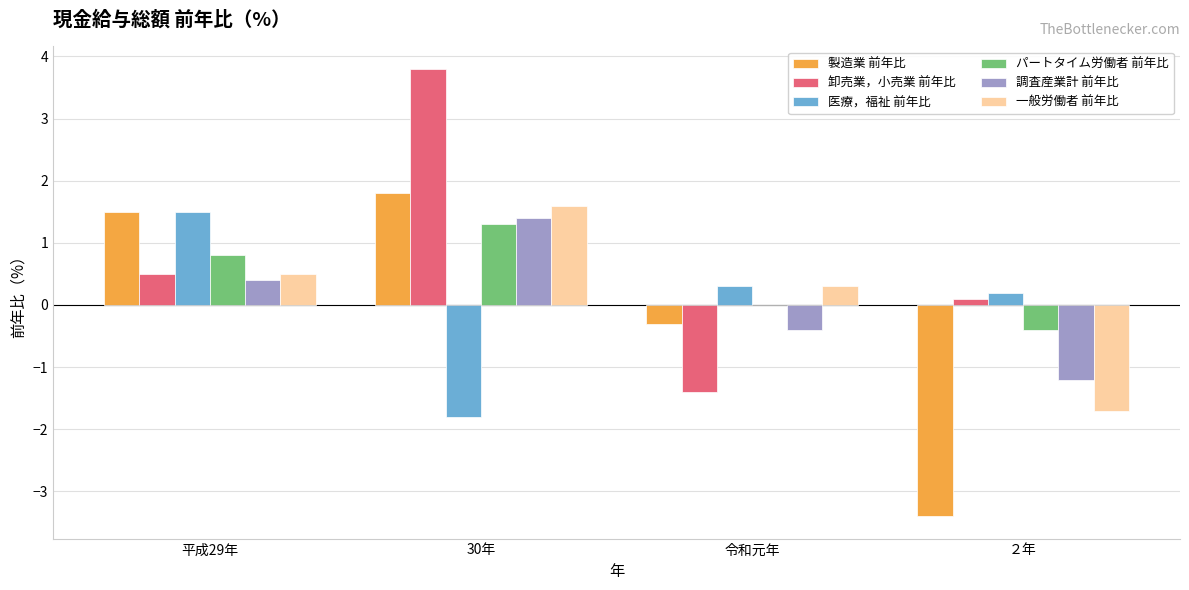

What are all the series names shown in the legend?

製造業 前年比, 卸売業，小売業 前年比, 医療，福祉 前年比, パートタイム労働者 前年比, 調査産業計 前年比, 一般労働者 前年比